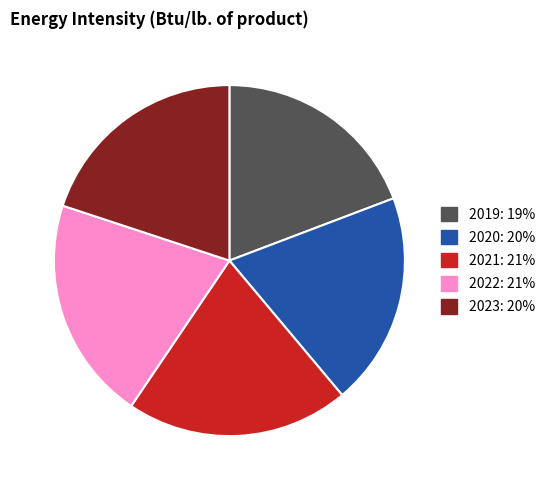

Is there any slice that represents more than half of the pie?

No